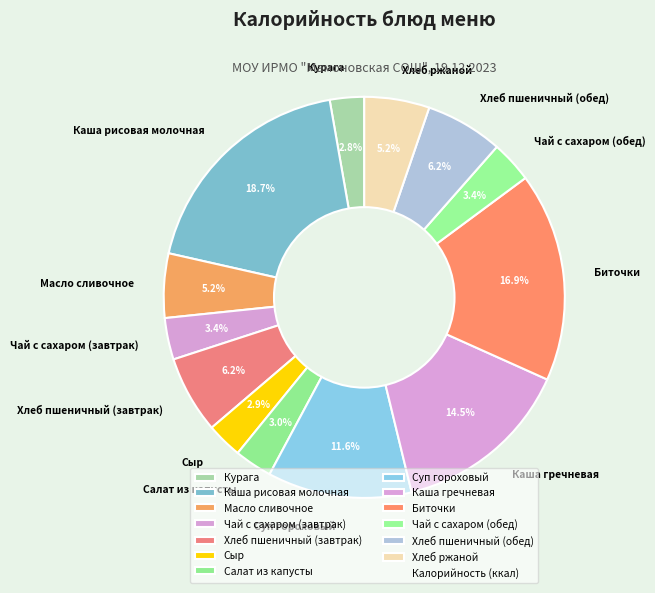

Is it true that Хлеб пшеничный (завтрак) is 6% of the pie?

True